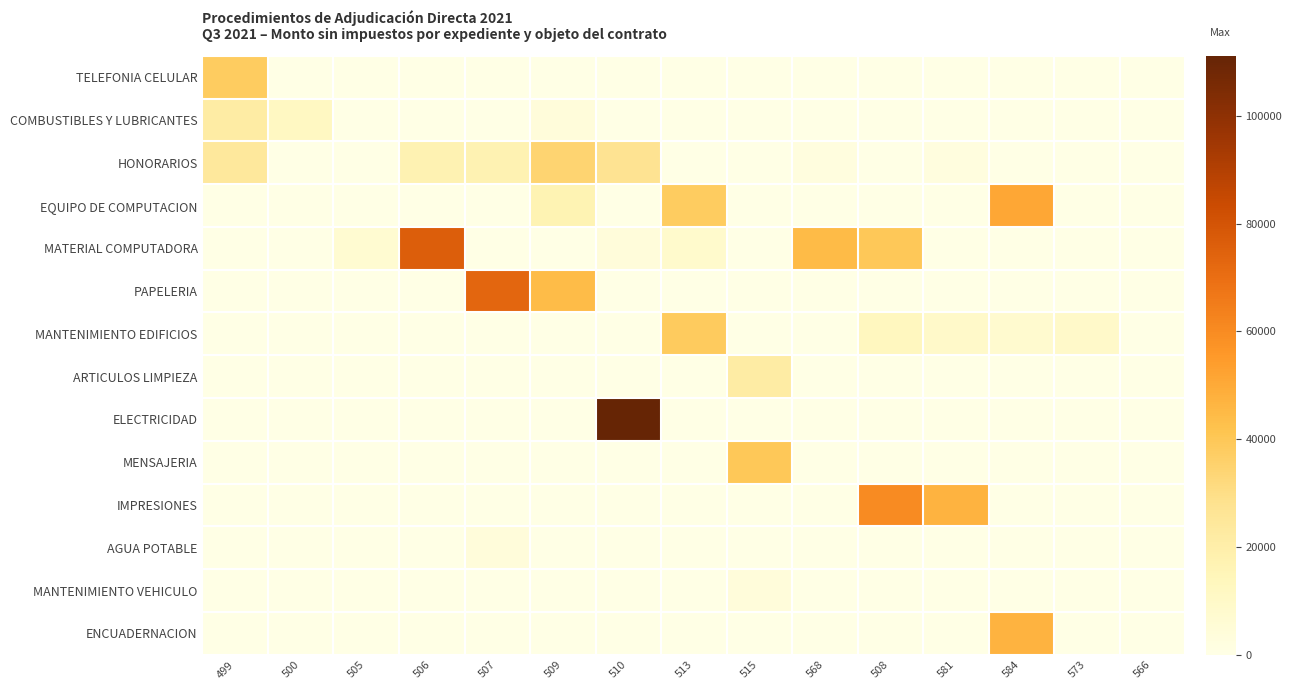

What is the difference between the highest and lowest values at 507?

73287.3